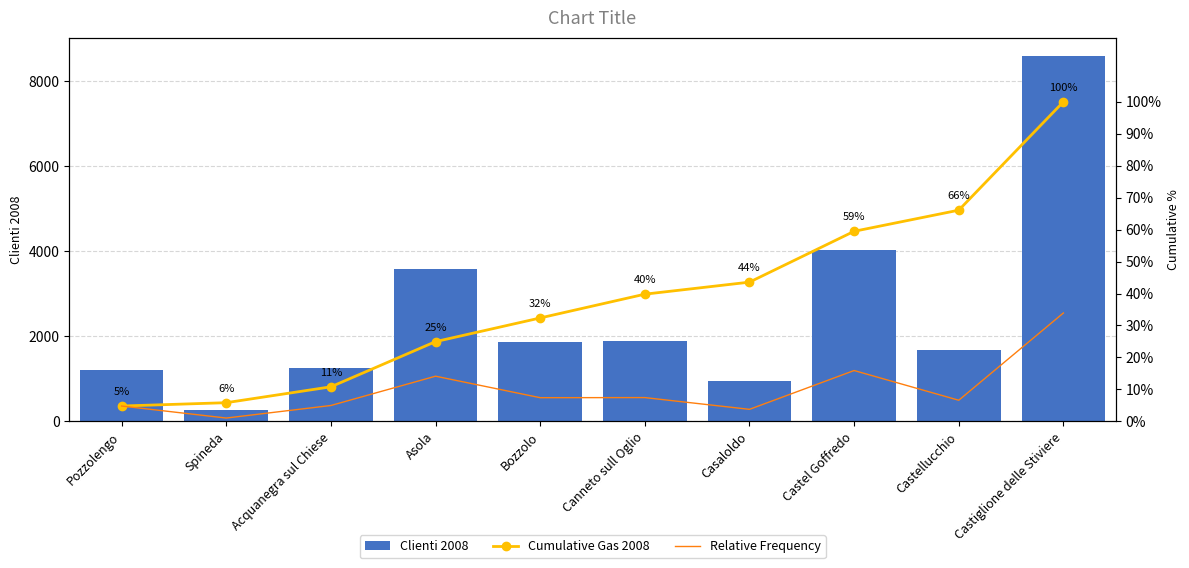

What is the maximum value for Cumulative Gas 2008?

100.0